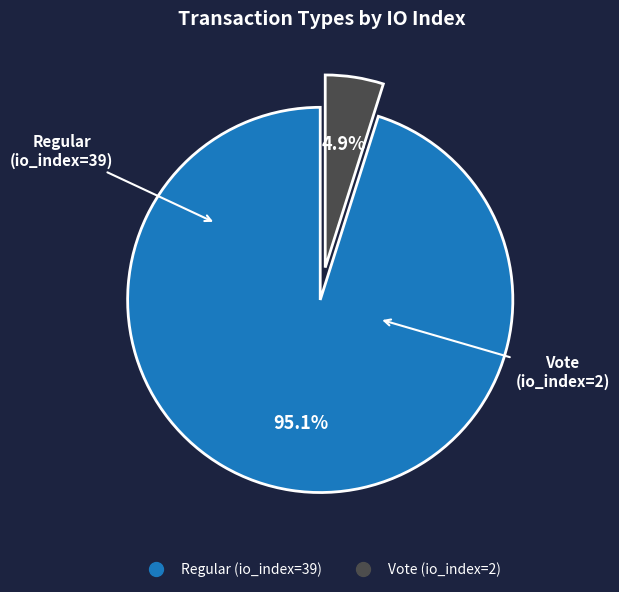

True or false: Vote (io_index=2) accounts for 15% of the total.

False